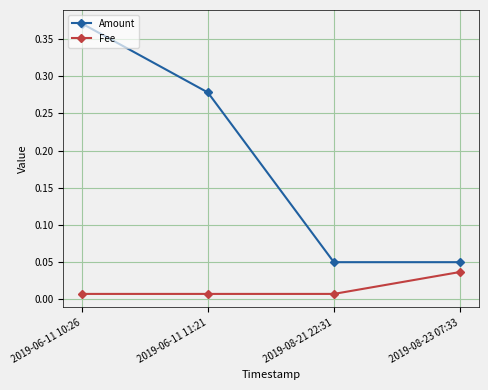

Rank the series at 2019-06-11 10:26 from lowest to highest value.

Fee, Amount